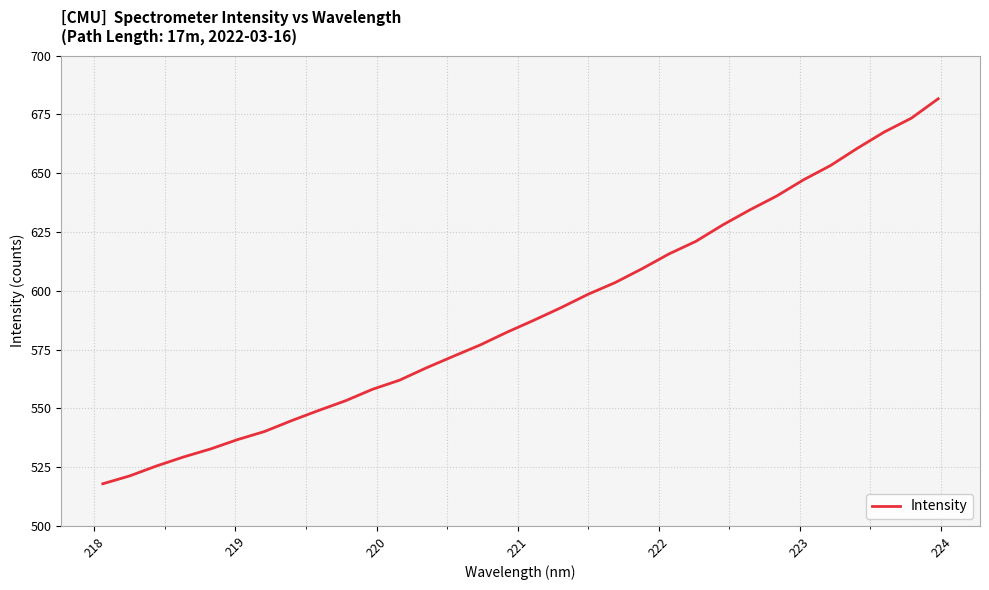

What is the smallest value displayed?

517.9